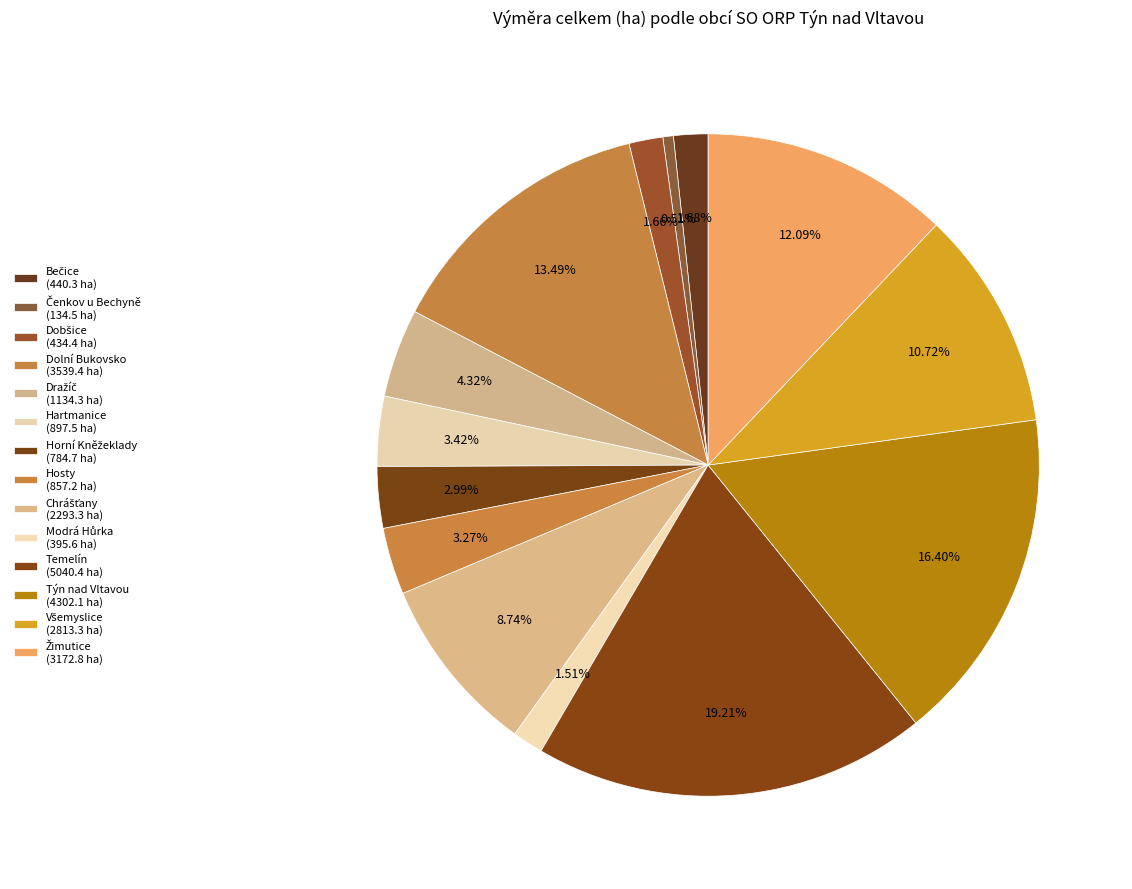

How many segments does this pie chart have?

14